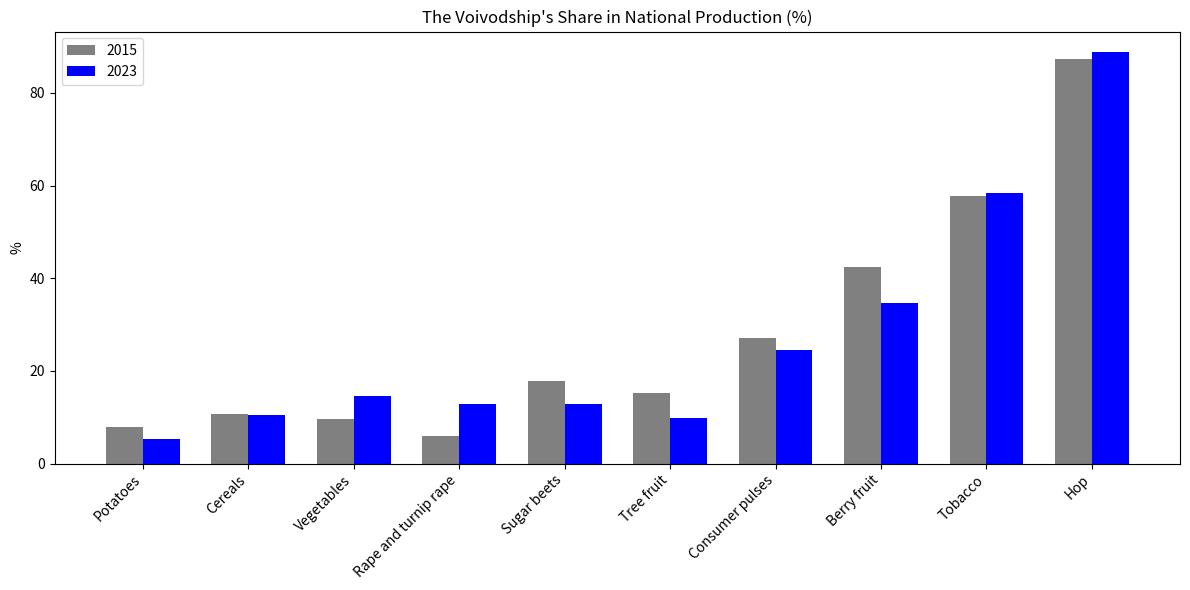

At Rape and turnip rape, list the series in order from smallest to largest.

2015, 2023